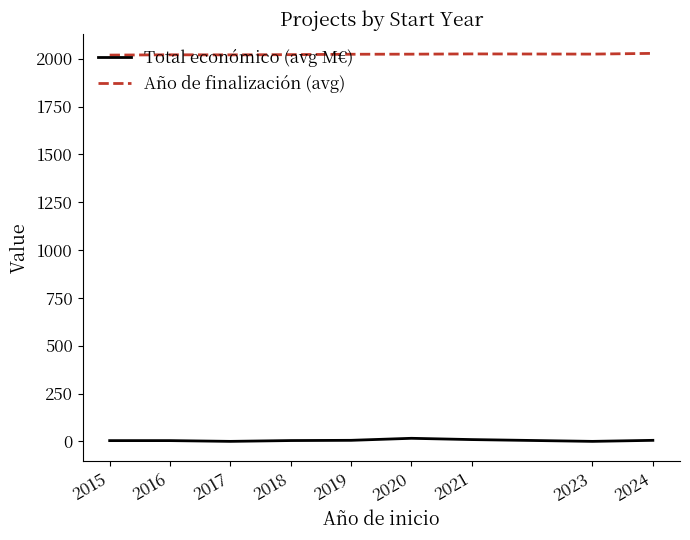

What are all the series names shown in the legend?

Total económico (avg M€), Año de finalización (avg)